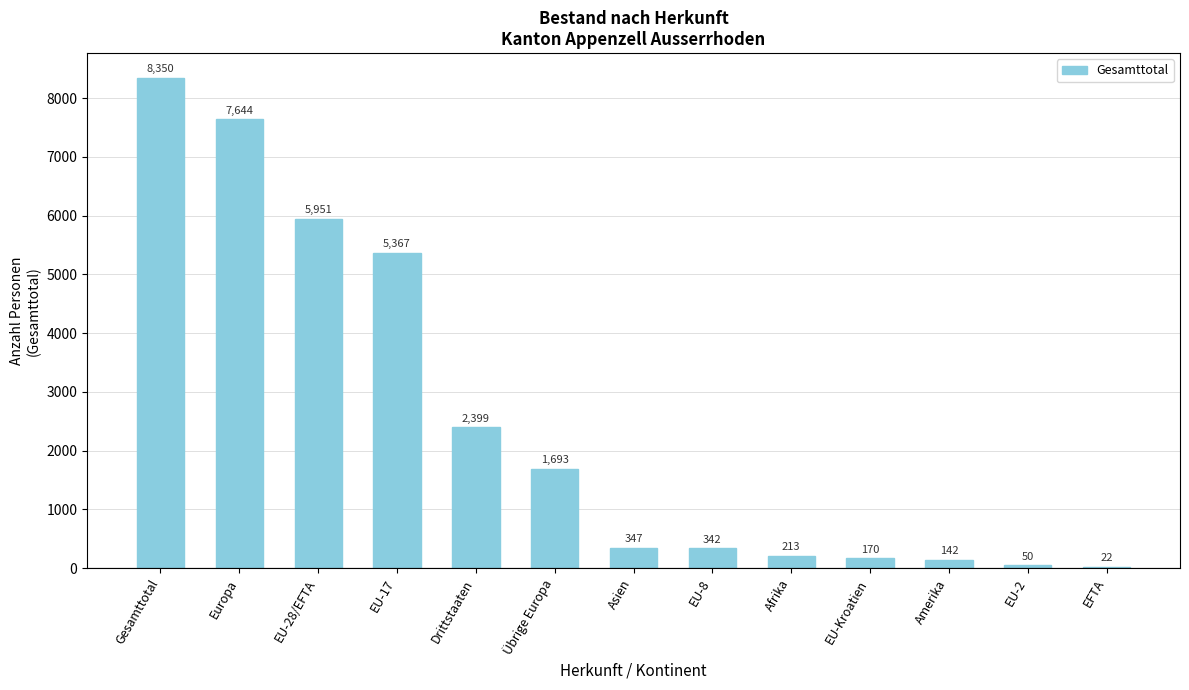

At which category does the chart reach its peak across all series?

Gesamttotal